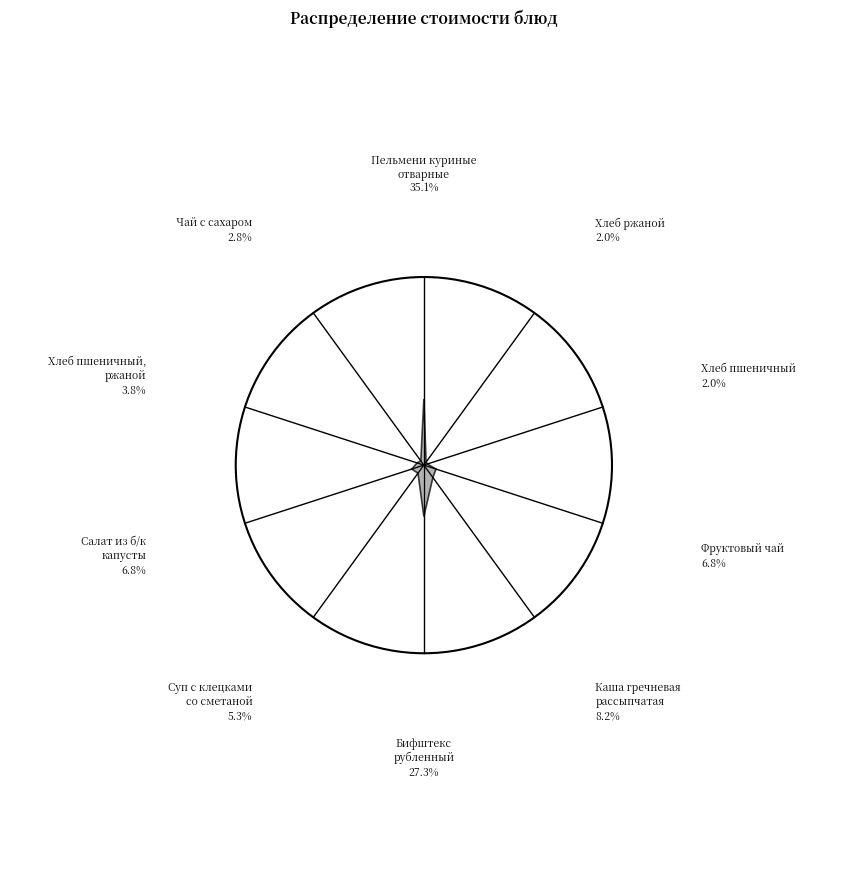

Between Салат из б/к
капусты and Хлеб ржаной, which is larger?

Салат из б/к
капусты